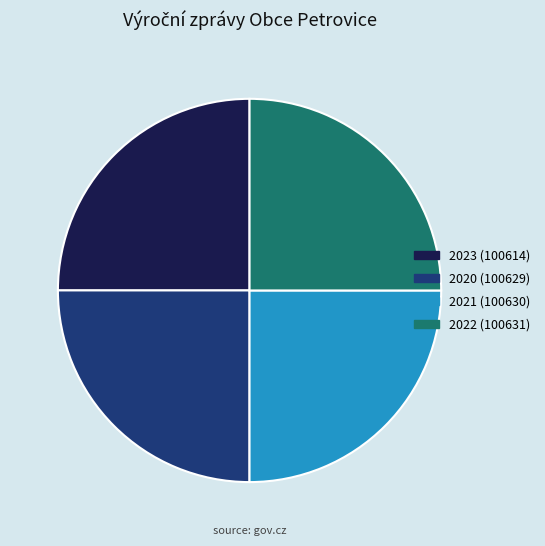

Is there any slice that represents more than half of the pie?

No